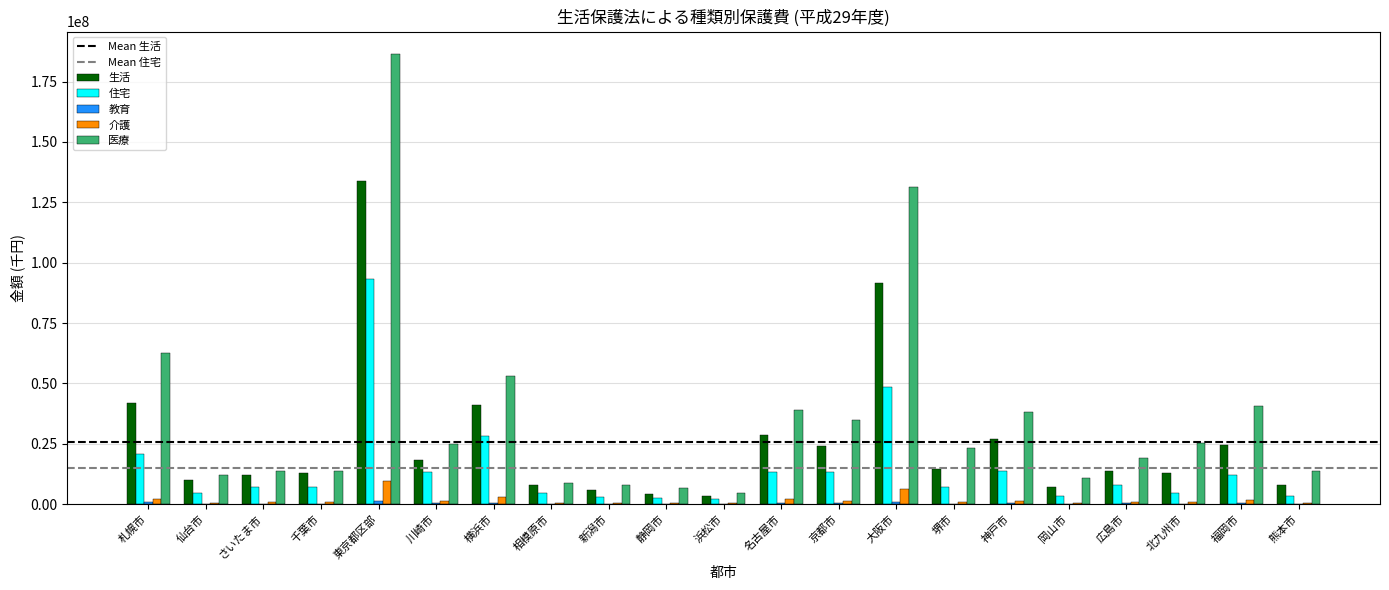

Is the value of 生活 at 京都市 greater than the value of 医療 at 新潟市?

Yes